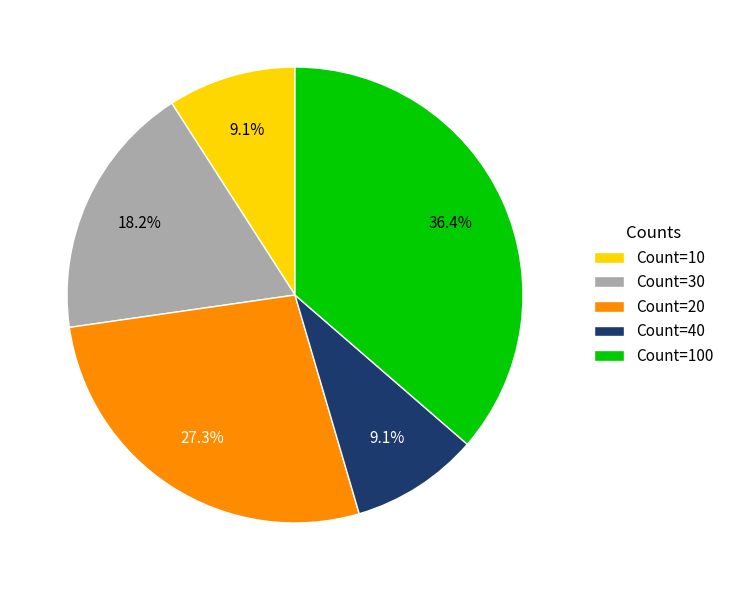

Approximately how many times larger is the value at Count=10 compared to Count=40?

1.0